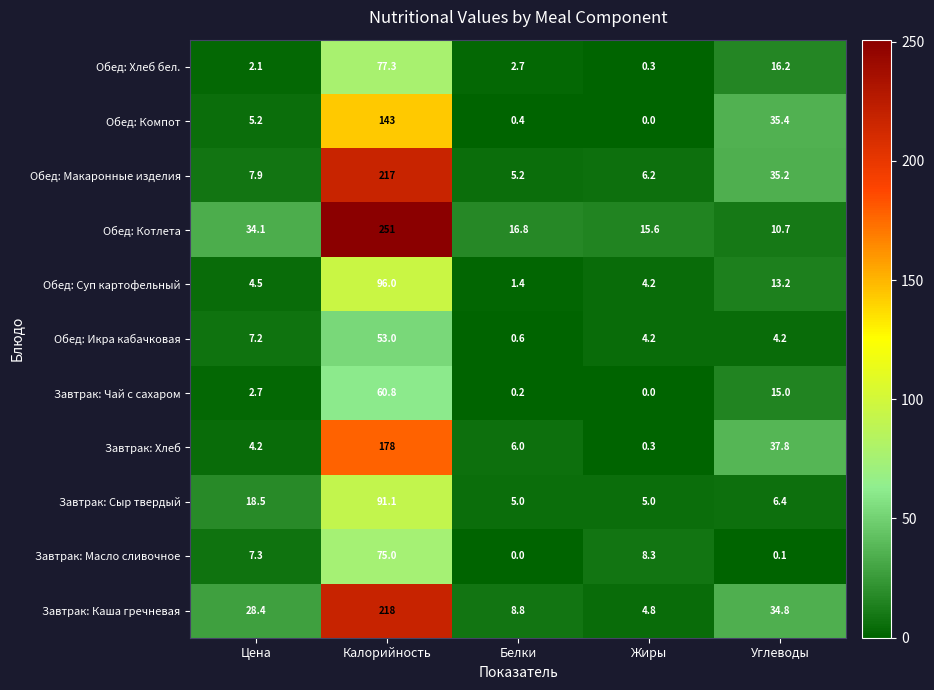

Where is Обед: Котлета nearest to the value 130?

Цена